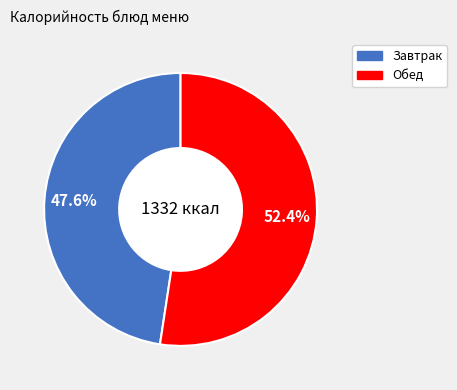

Does any single category account for the majority?

Yes